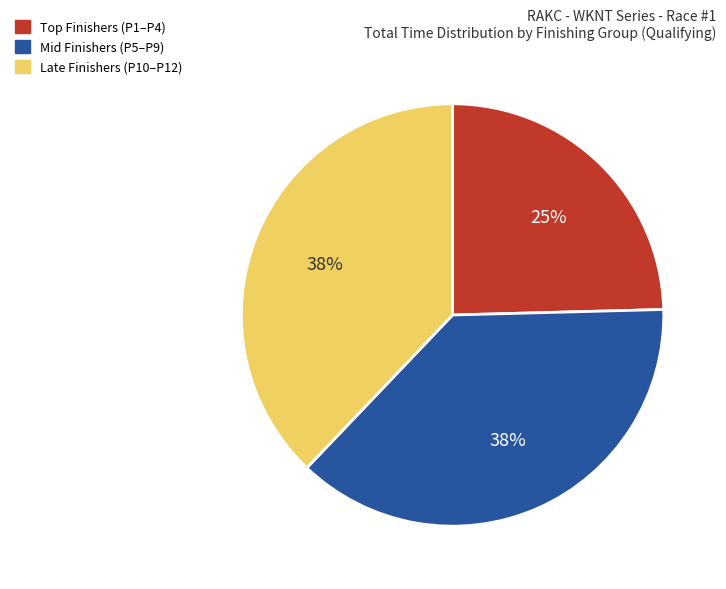

To the nearest percent, what is the difference between the largest and smallest slice percentages?

13%